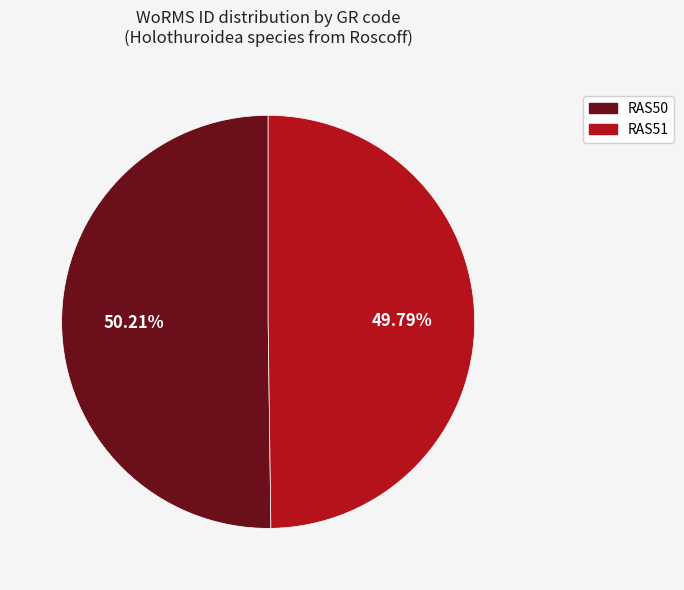

What percentage is NOT represented by RAS50?

49.8%